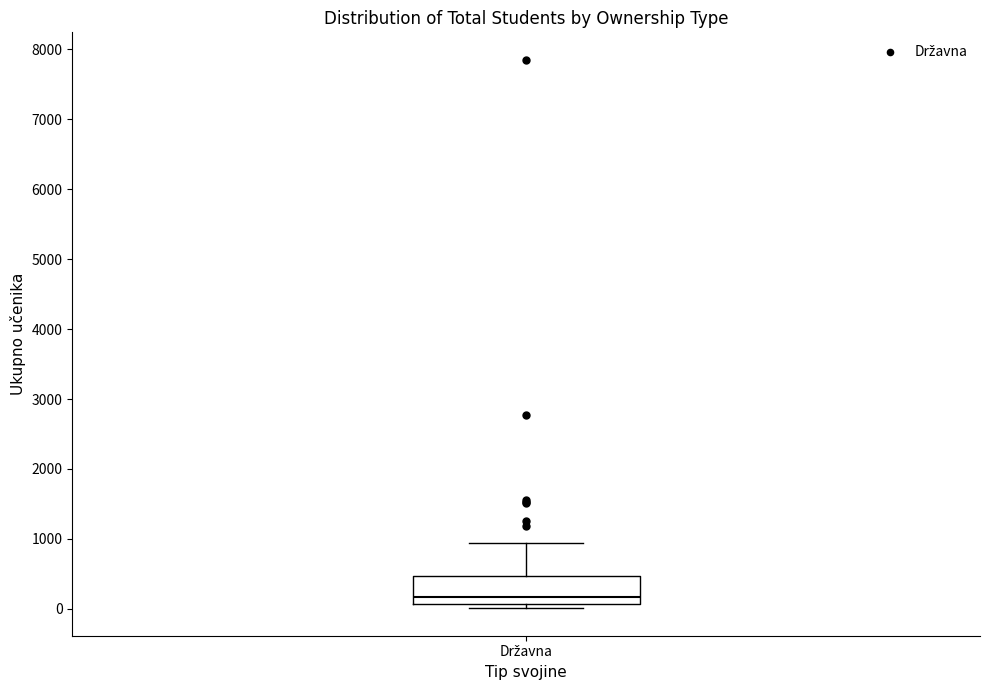

Read this box plot against the y-axis: the position of the median line, the range covered by the box, and the ends of both whiskers. The values are not printed on the chart, so give them approximately, as read against the axis.

median 200, box 100 to 500, whiskers 0 to 900